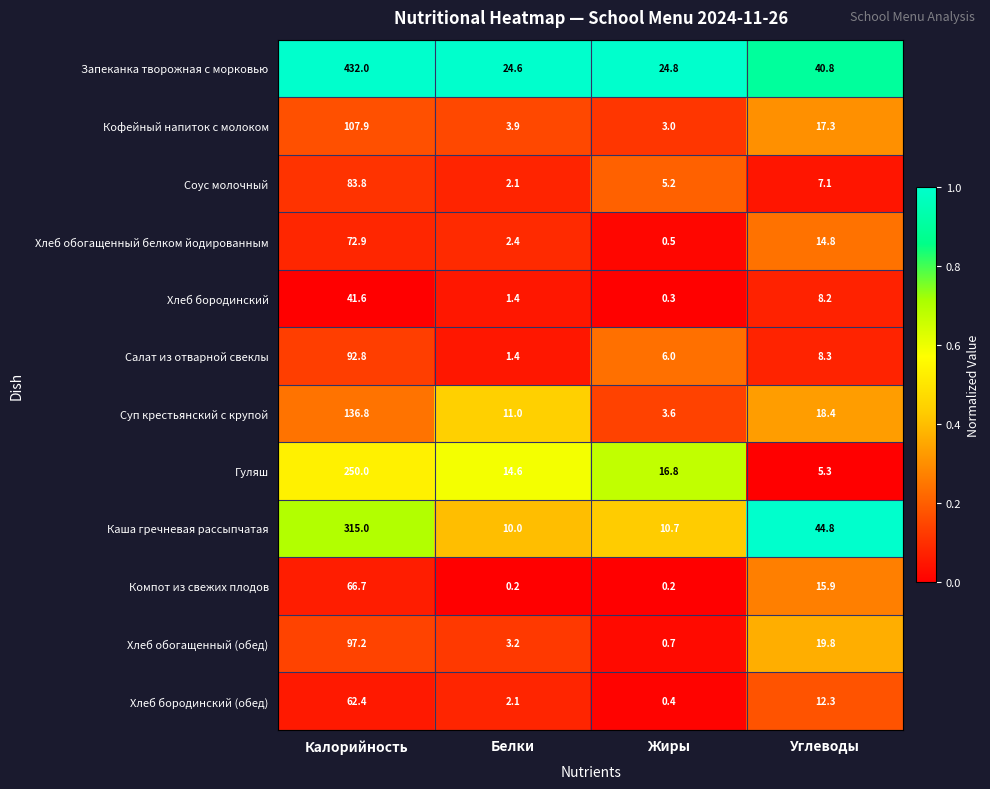

At which label does Хлеб обогащенный (обед) reach its minimum?

Жиры